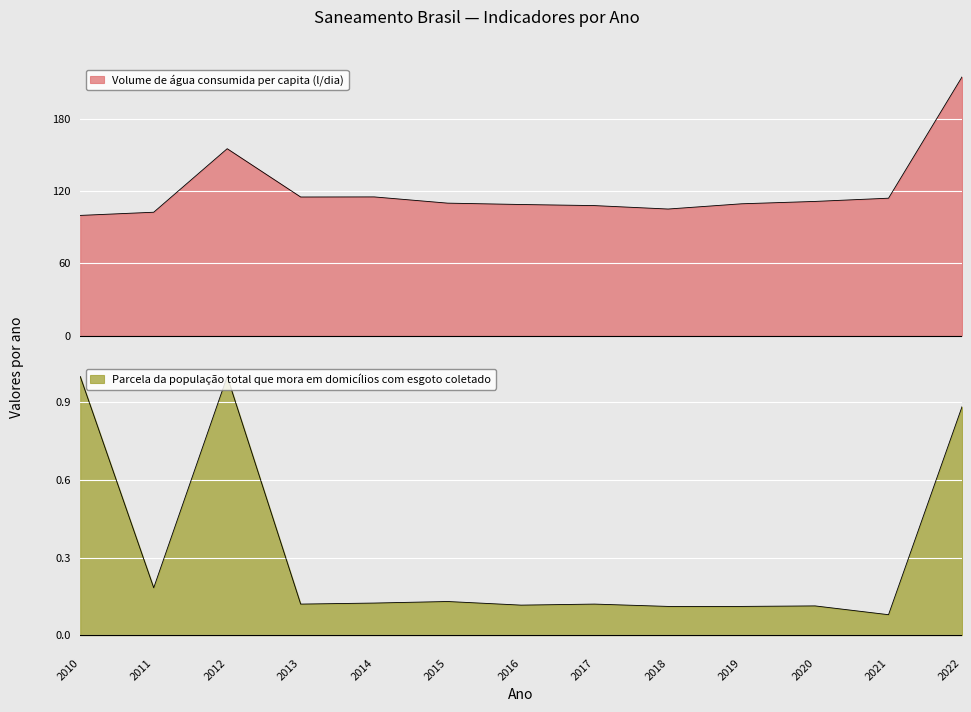

At which label is Parcela da população total que mora em domicílios com esgoto coletado closest to 0?

2021